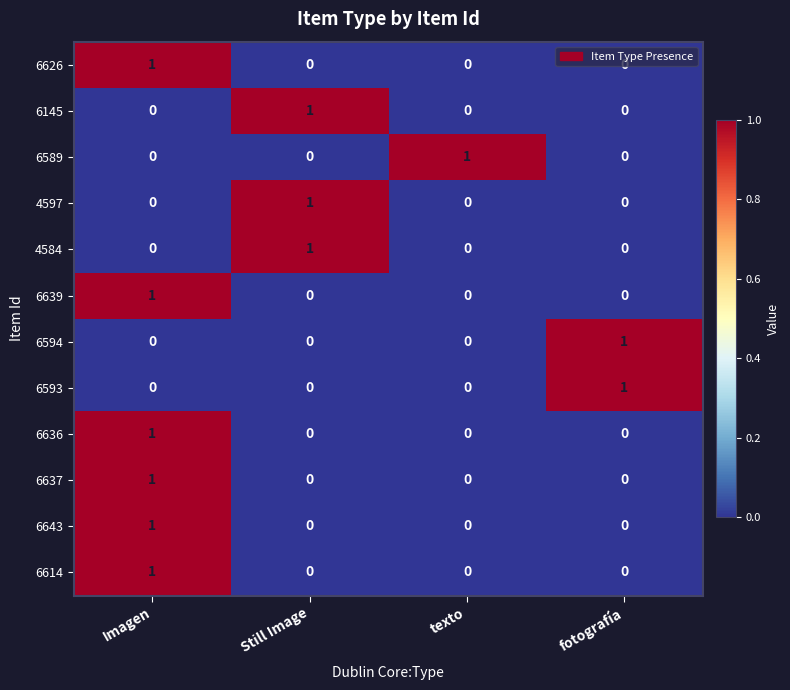

Is it true that 6626 equals 0 at texto?

True